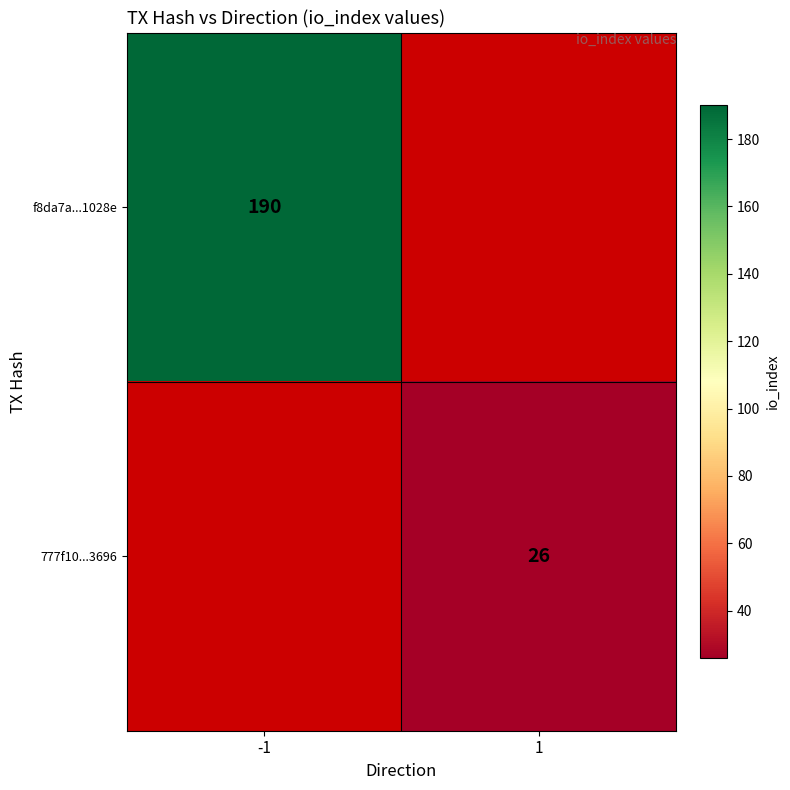

Which category has the highest value across all series?

-1